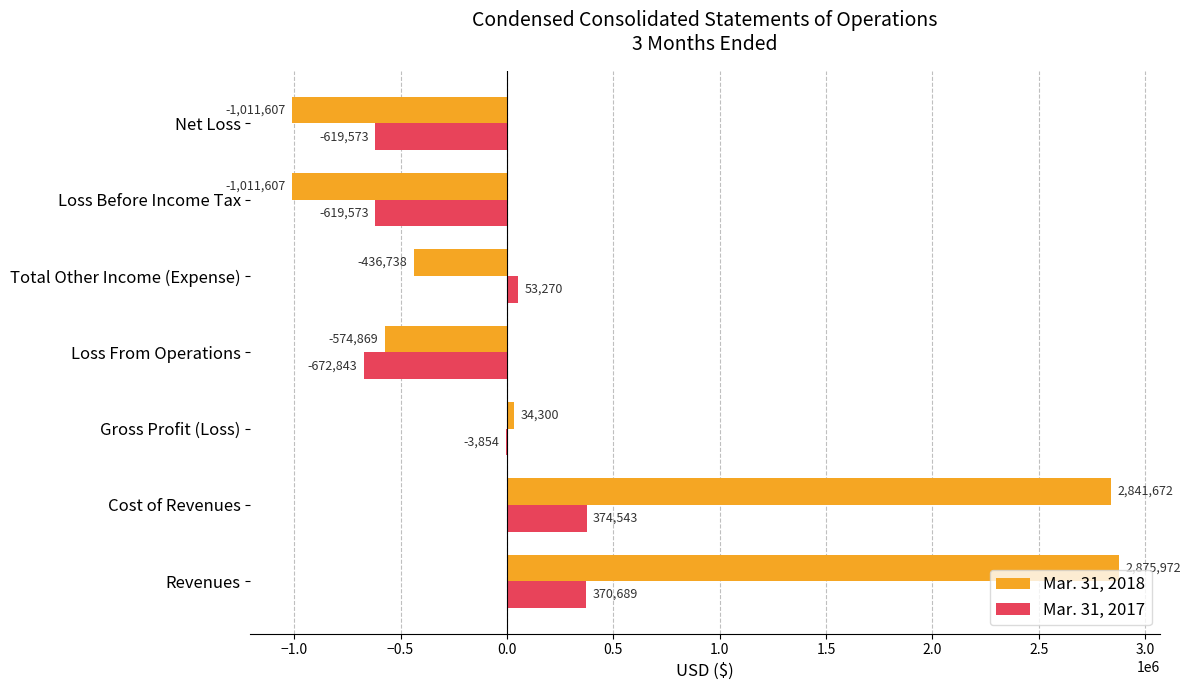

What is the highest value of the Mar. 31, 2018 series?

2875972